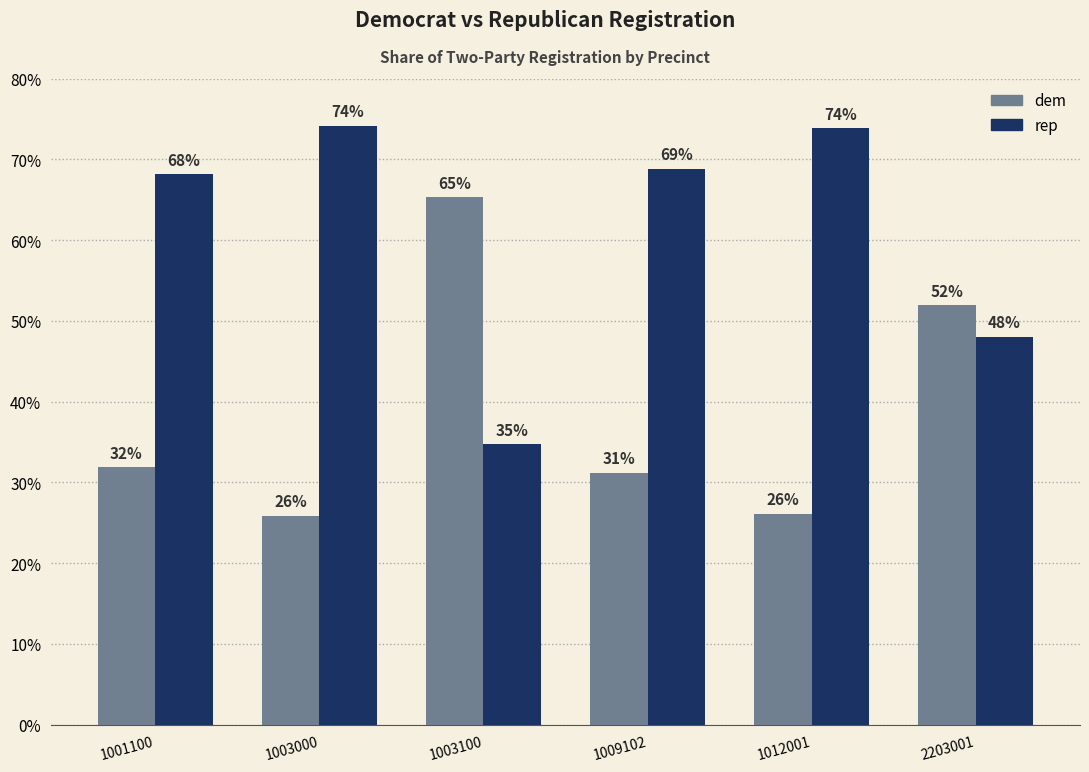

What is the sum of the dem values at 1003000 and 1012001?

52.0